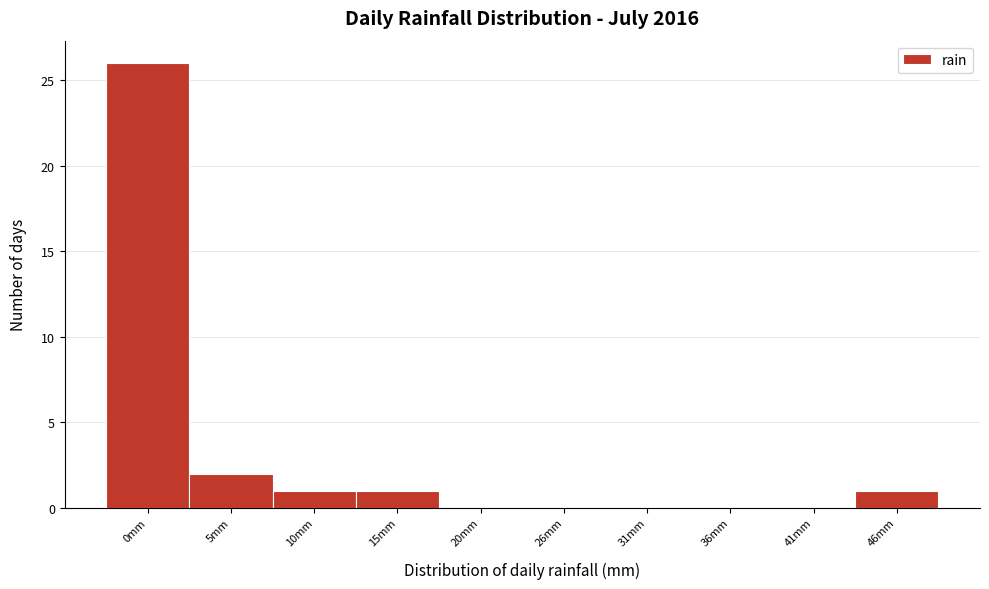

Reading left to right, transcribe all the data shown in this chart.

0mm=26	5mm=2	10mm=1	15mm=1	20mm=0	26mm=0	31mm=0	36mm=0	41mm=0	46mm=1